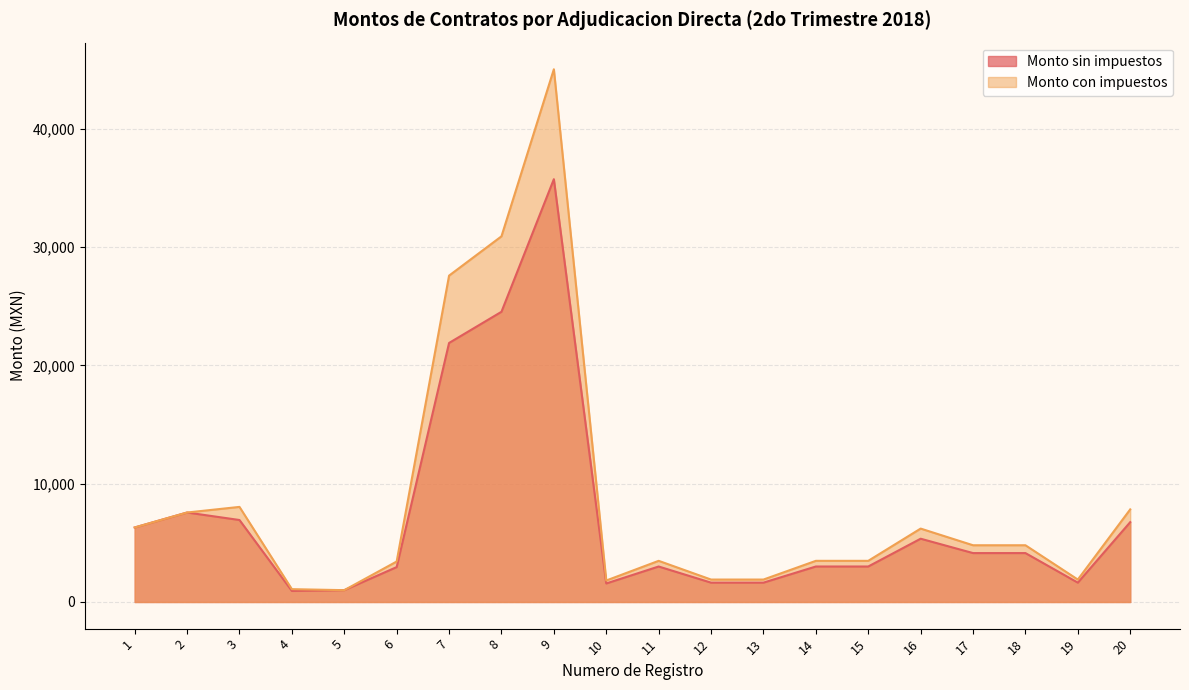

What is the sum of the Monto con impuestos values at 1 and 5?

7300.0